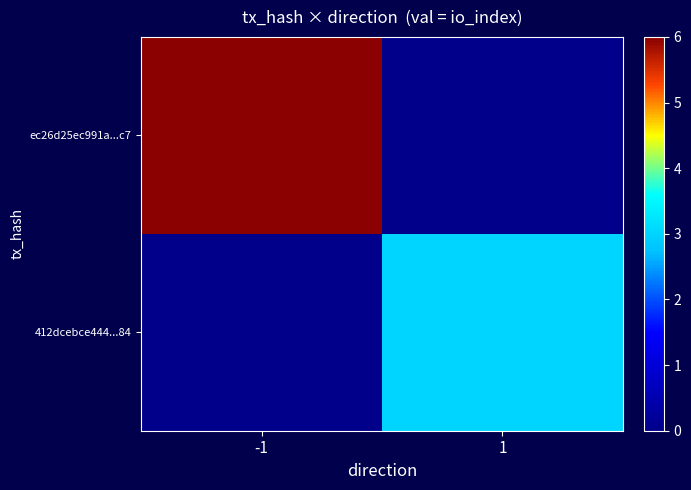

Reading left to right, what are all the values shown in this chart?

ec26d25ec991a...c7: -1=6	1=0
412dcebce444...84: -1=0	1=3